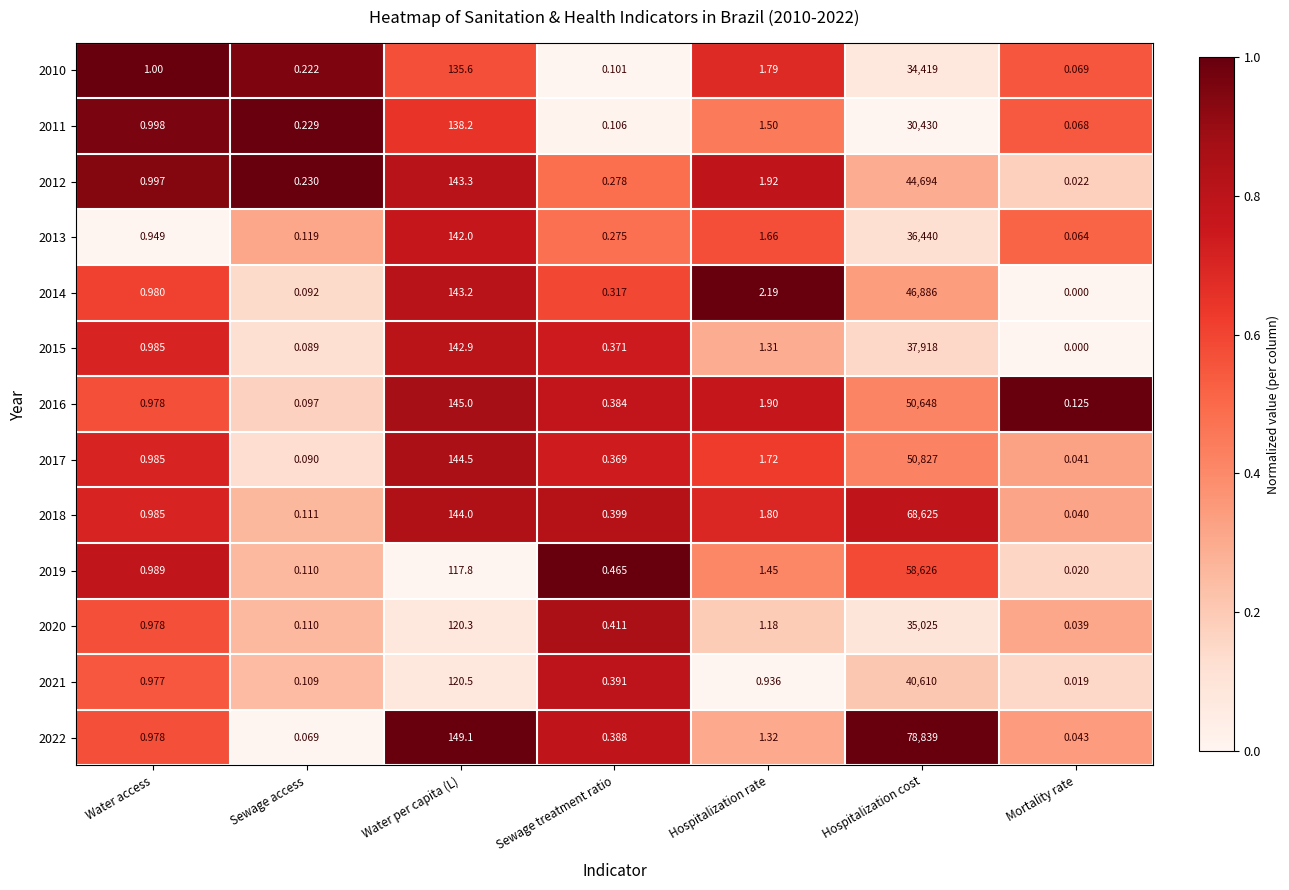

At which category does the chart reach its minimum across all series?

Mortality rate